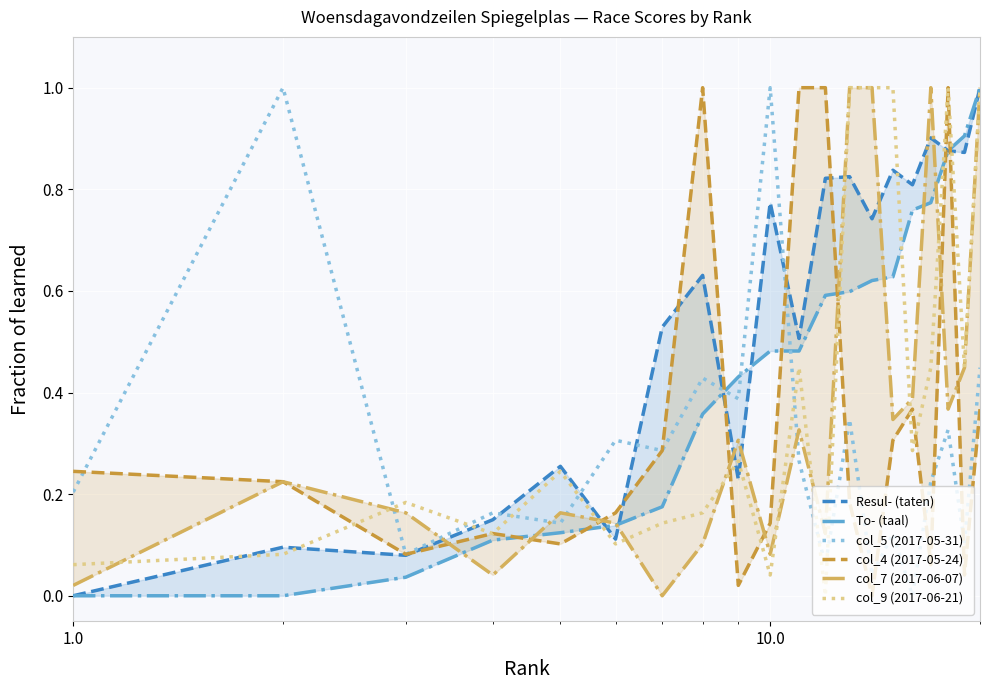

Which series ends up on top after the final intersection of col_5 (2017-05-31) and col_9 (2017-06-21)?

col_9 (2017-06-21)